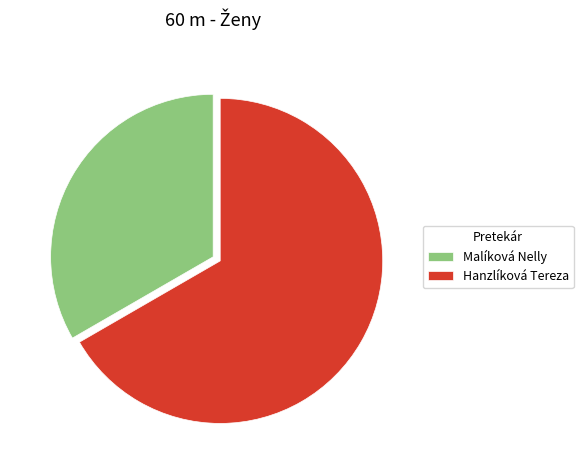

Approximately how many times larger is the value at Malíková Nelly compared to Hanzlíková Tereza?

0.5